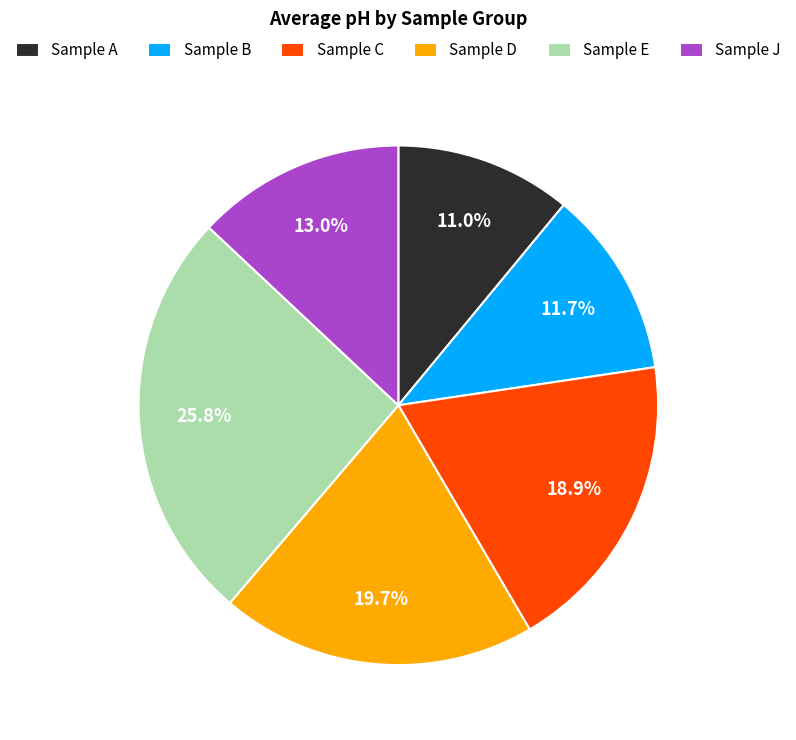

Is there any slice that represents more than half of the pie?

No